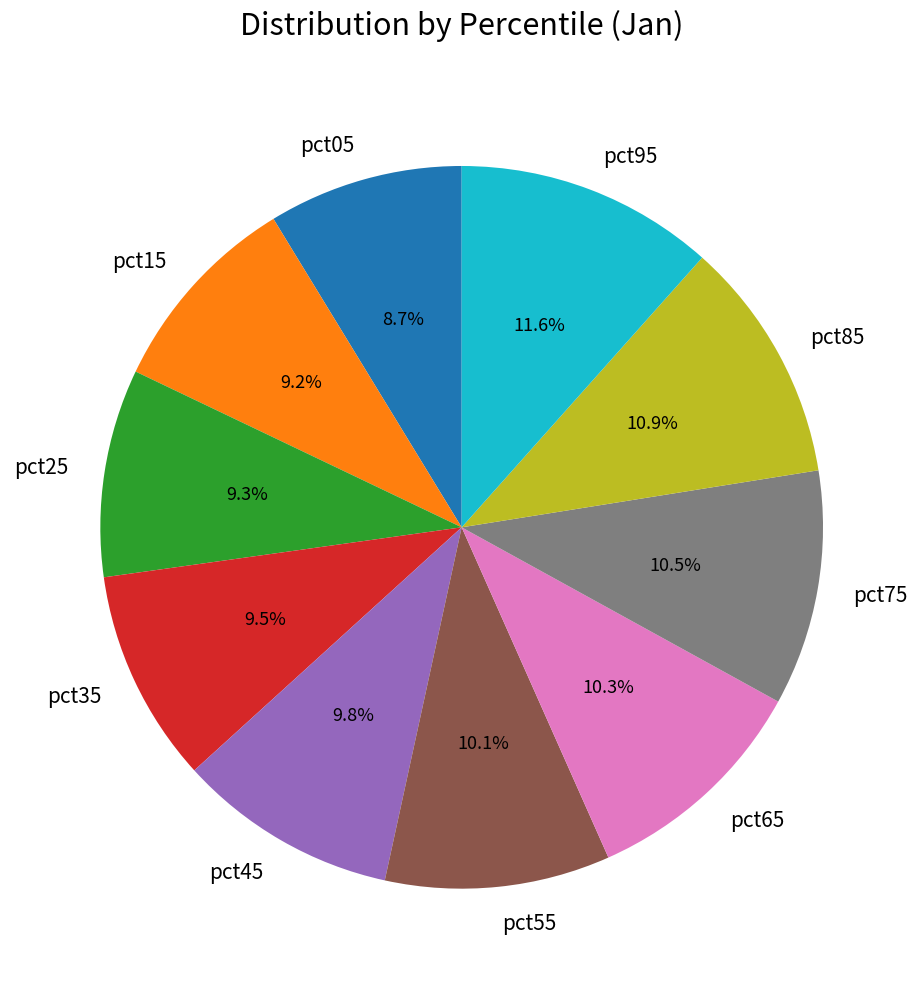

How many slices are in this pie chart?

10